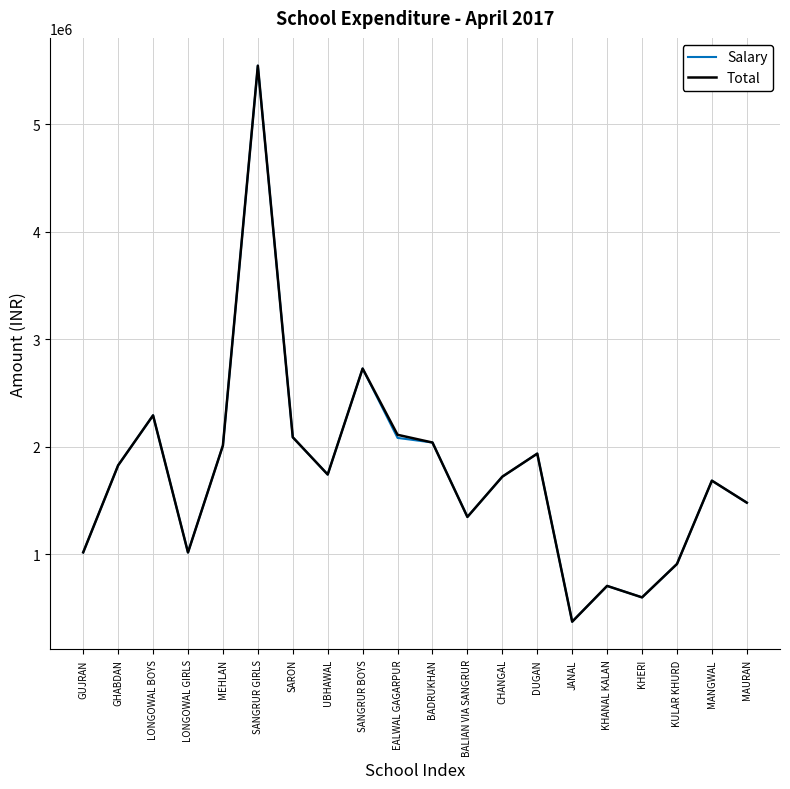

What is the sum of the Salary values at MEHLAN and SARON?

4100792